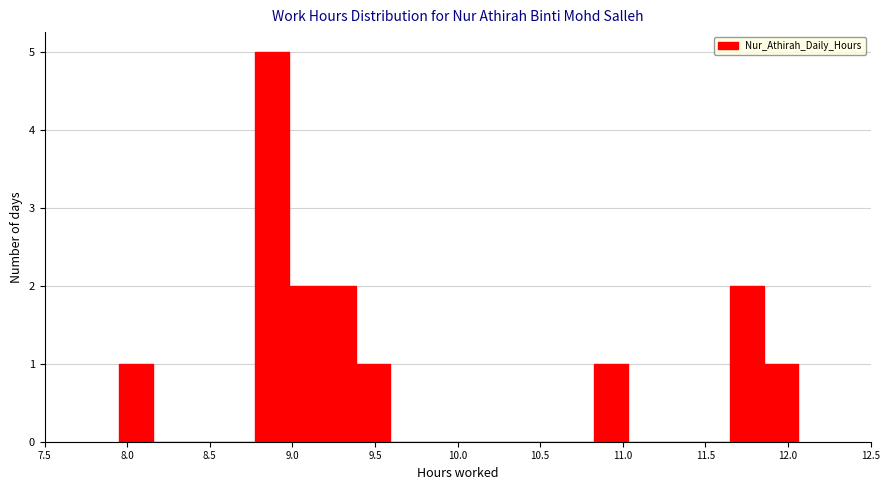

What is the height of the bar covering 9.00 to 9.20 on the x-axis? Neither the bar edges nor the heights are printed on the chart, so give them approximately, as read against the axes.

2